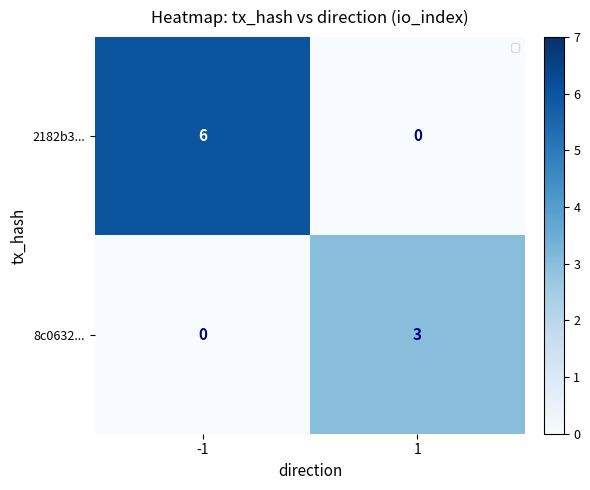

What value does the 8c0632... series have at 1?

3